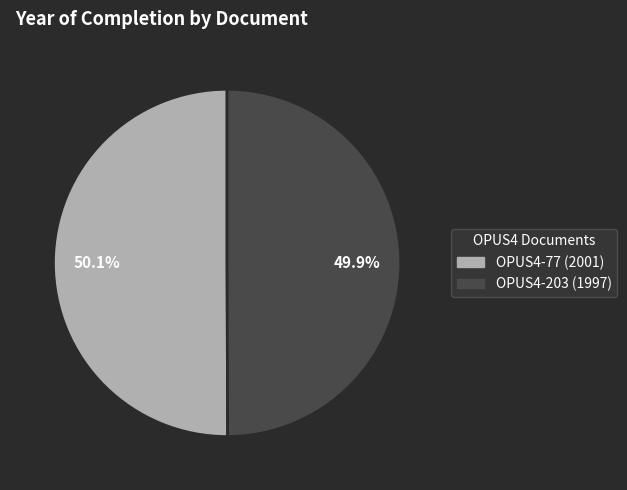

What percentage is NOT represented by OPUS4-77?

49.9%